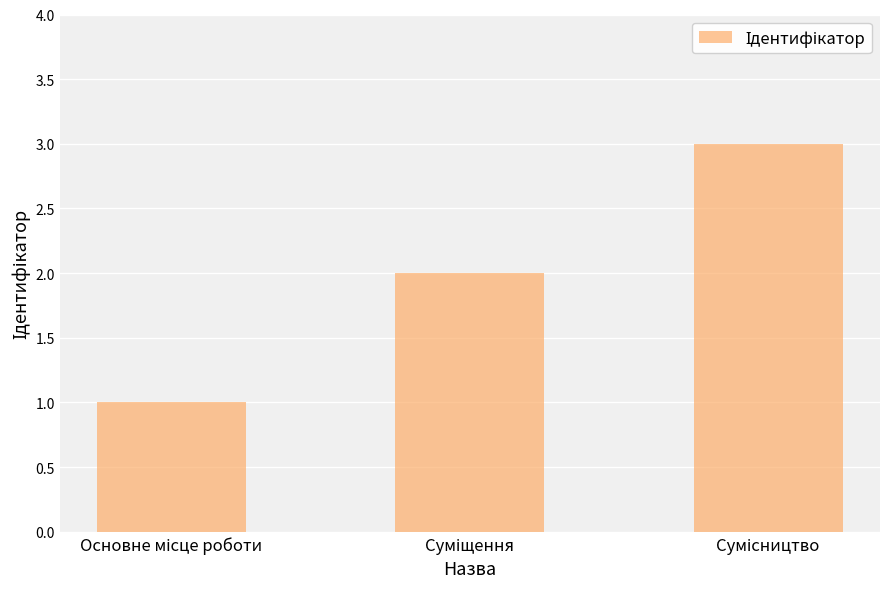

Count the values in the range 1 to 3.

3